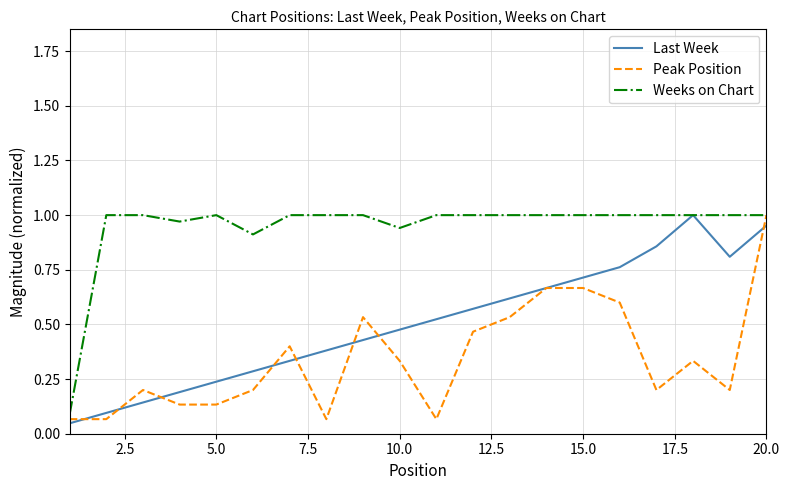

Rank the series by their average value, from lowest to highest.

Peak Position, Last Week, Weeks on Chart